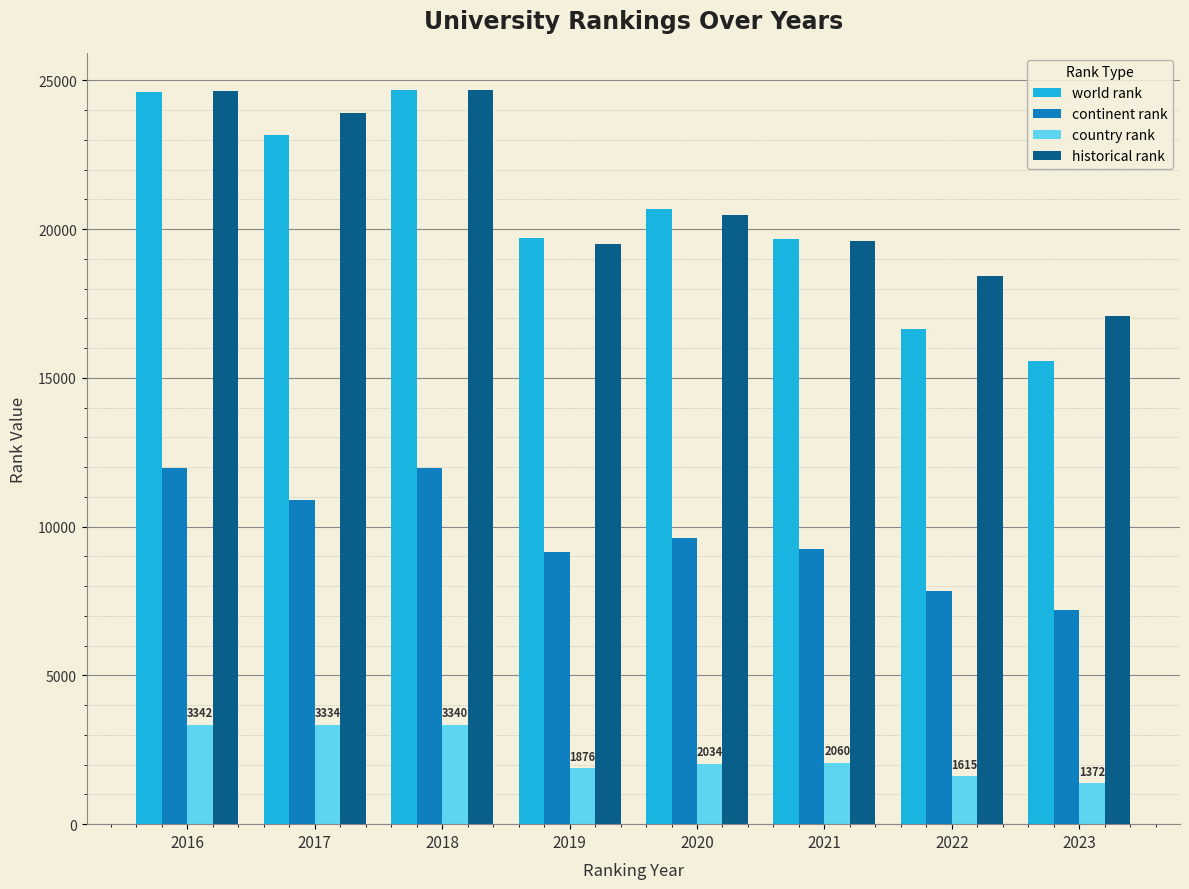

At which label does historical rank first exceed 20470?

2016